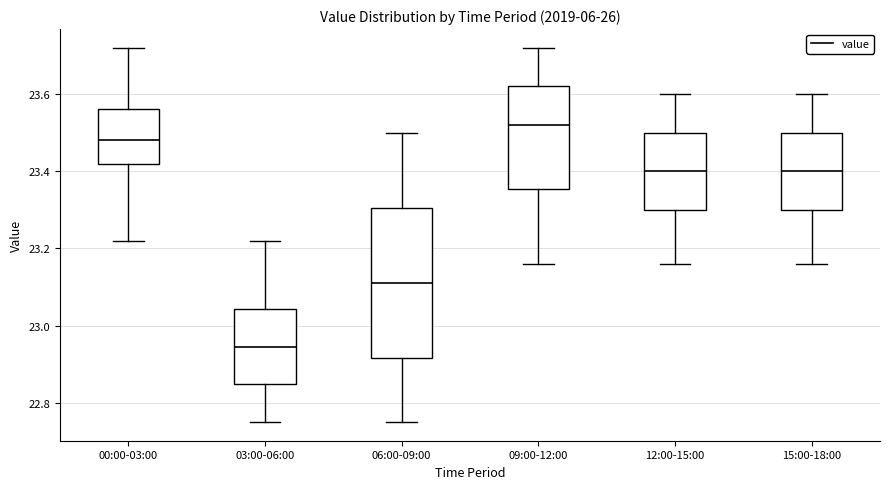

Reading left to right, read every box against the y-axis: the position of its median line, the range the box covers, and the ends of its whiskers. The values are not printed on the chart, so give them approximately, as read against the axis.

00:00-03:00: median 23.48, box 23.42 to 23.56, whiskers 23.22 to 23.72
03:00-06:00: median 22.94, box 22.84 to 23.04, whiskers 22.76 to 23.22
06:00-09:00: median 23.12, box 22.92 to 23.30, whiskers 22.76 to 23.50
09:00-12:00: median 23.52, box 23.36 to 23.62, whiskers 23.16 to 23.72
12:00-15:00: median 23.40, box 23.30 to 23.50, whiskers 23.16 to 23.60
15:00-18:00: median 23.40, box 23.30 to 23.50, whiskers 23.16 to 23.60